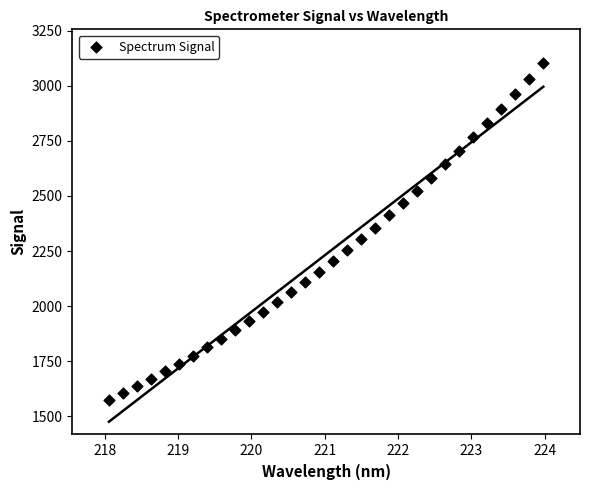

What is the range of X values (max minus min)?

5.9